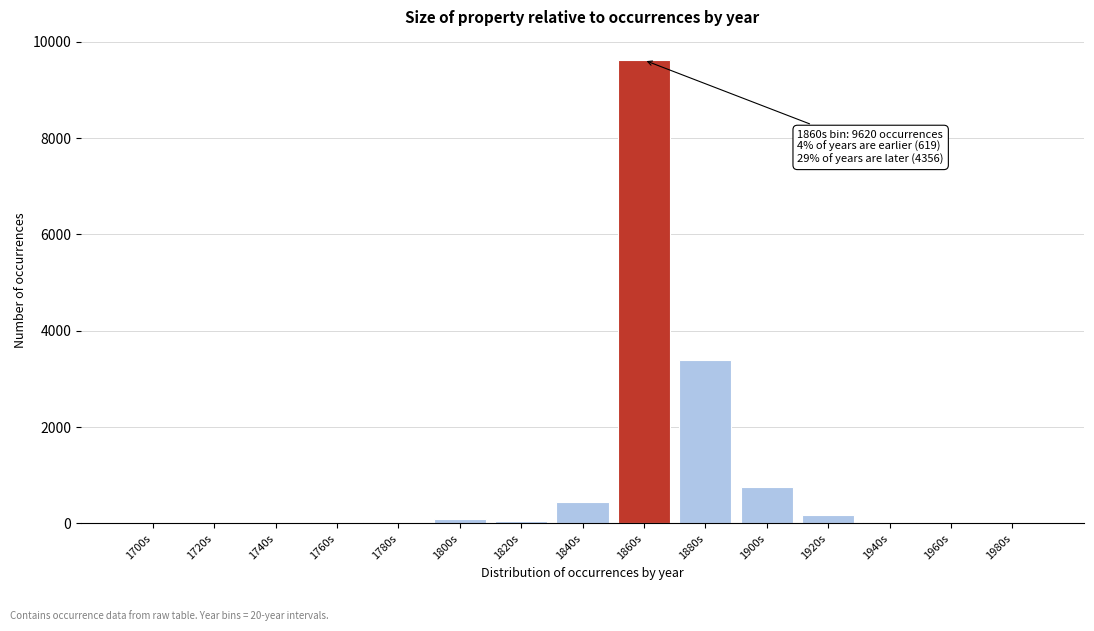

What is the sum of the values at 1980s and 1880s?

3400